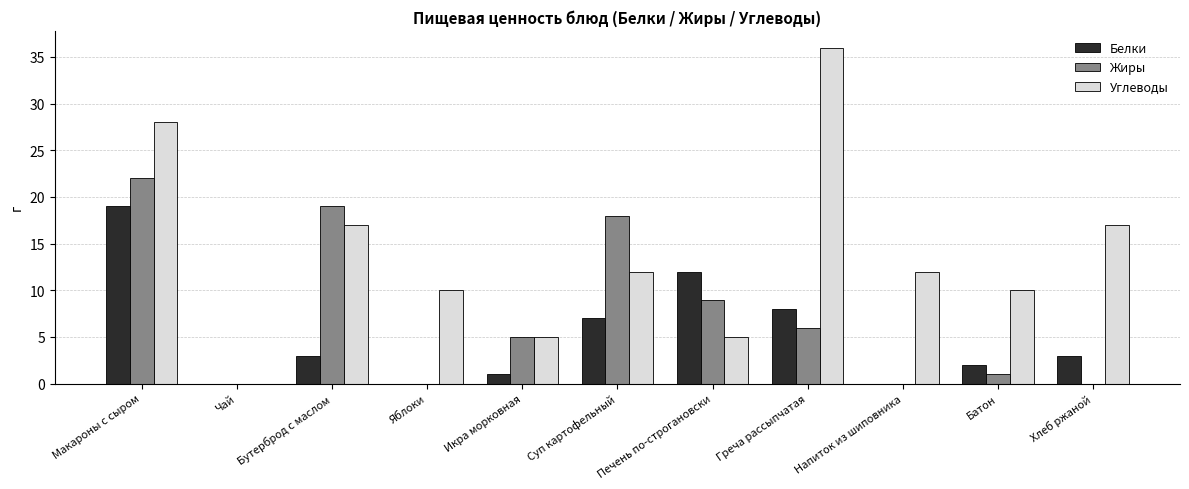

Which series has the largest total across all categories?

Углеводы